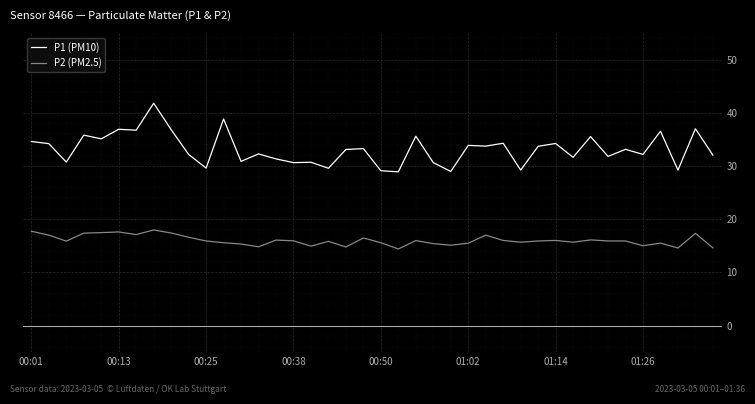

What is the minimum value for P2 (PM2.5)?

14.4